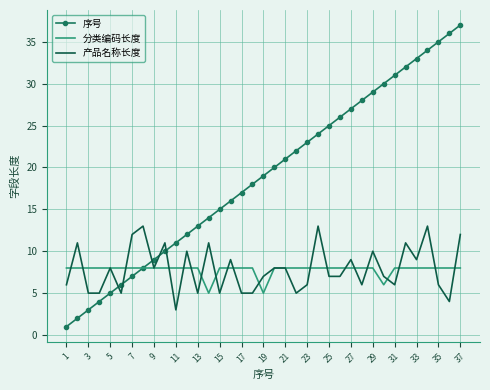

After their last crossing, which series has the higher values: 序号 or 产品名称长度?

序号